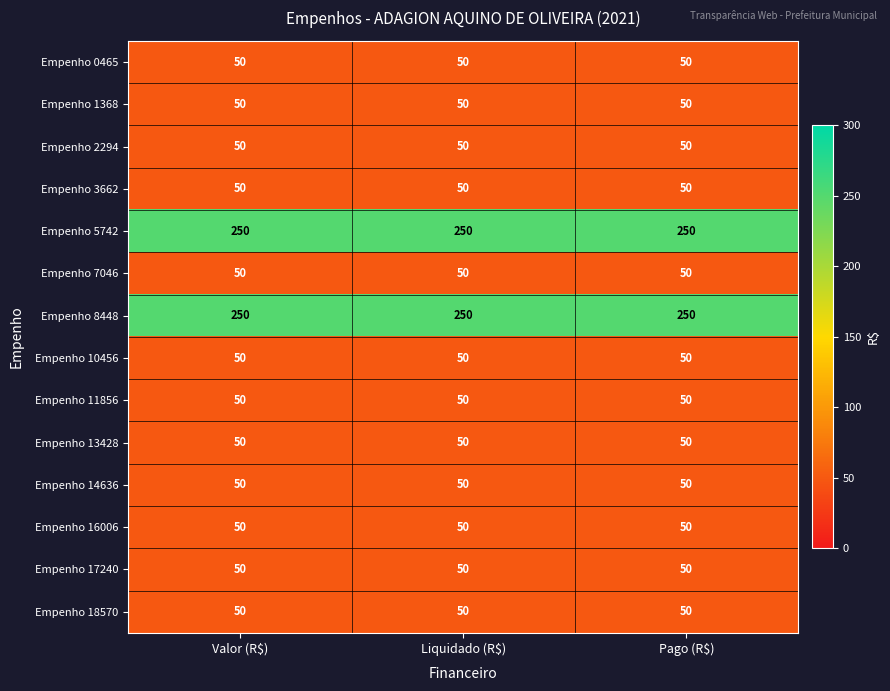

What is the minimum value for Empenho 18570?

50